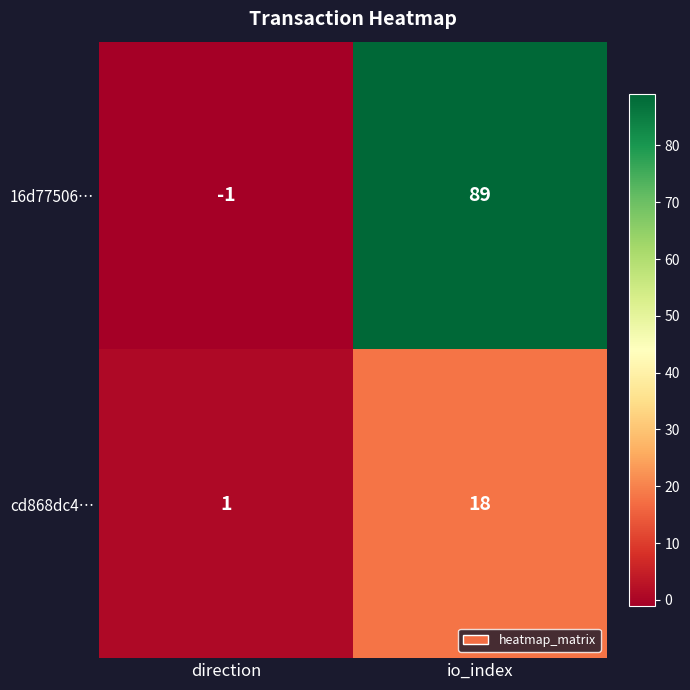

Where is cd868dc4… nearest to the value 9?

direction